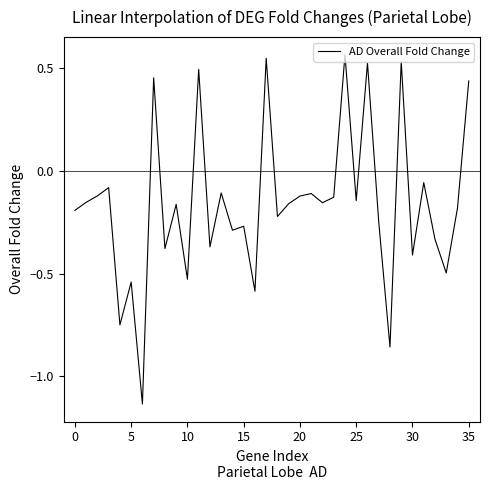

What is the difference between the maximum and minimum values?

1.7